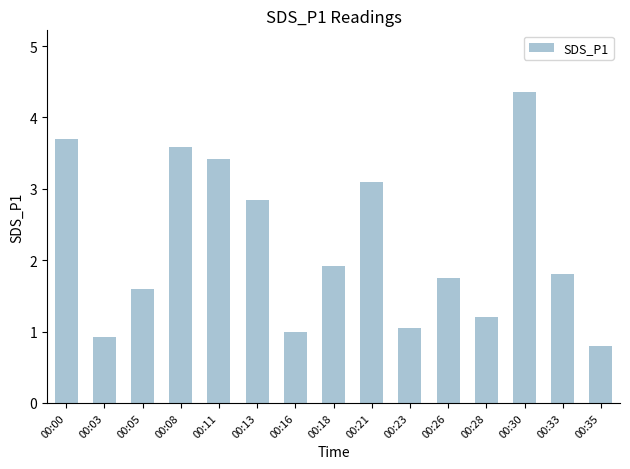

List the labels in order of value, smallest first.

00:35, 00:03, 00:16, 00:23, 00:28, 00:05, 00:26, 00:33, 00:18, 00:13, 00:21, 00:11, 00:08, 00:00, 00:30